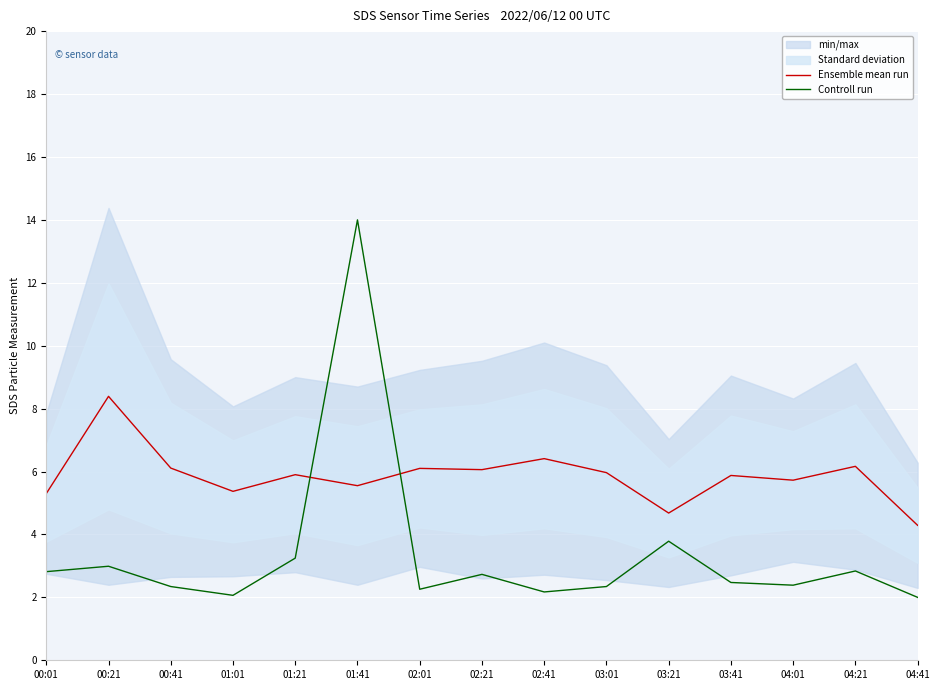

Is this an area chart (filled region under the line)?

No